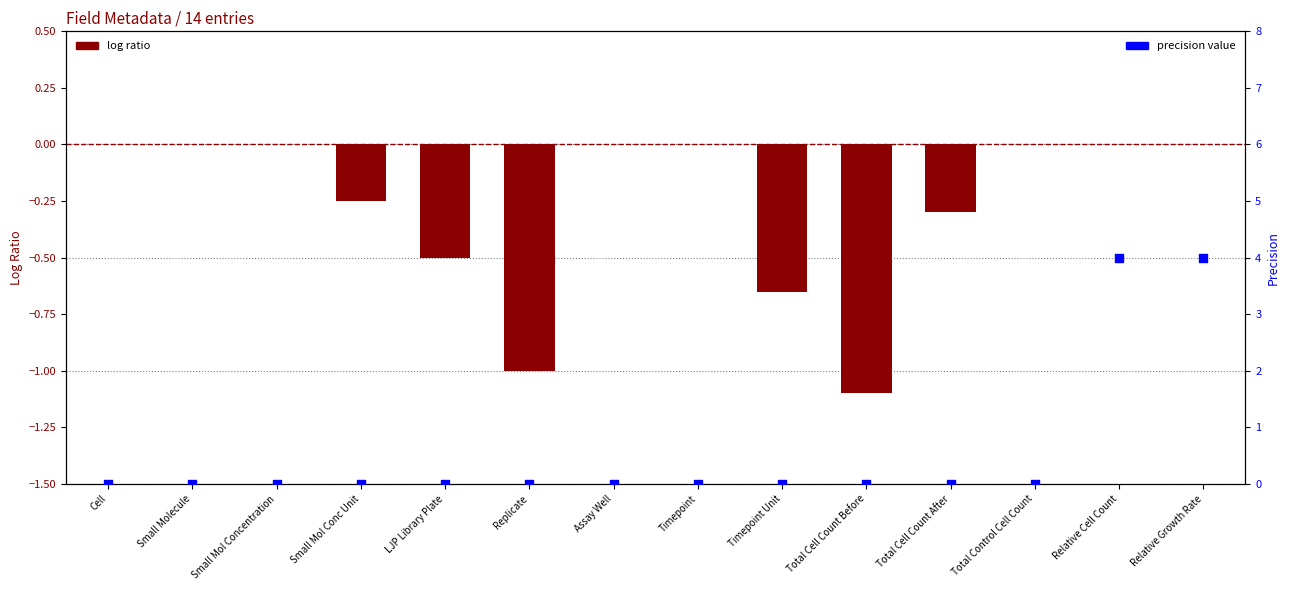

At how many categories does at least one series exceed 3?

2